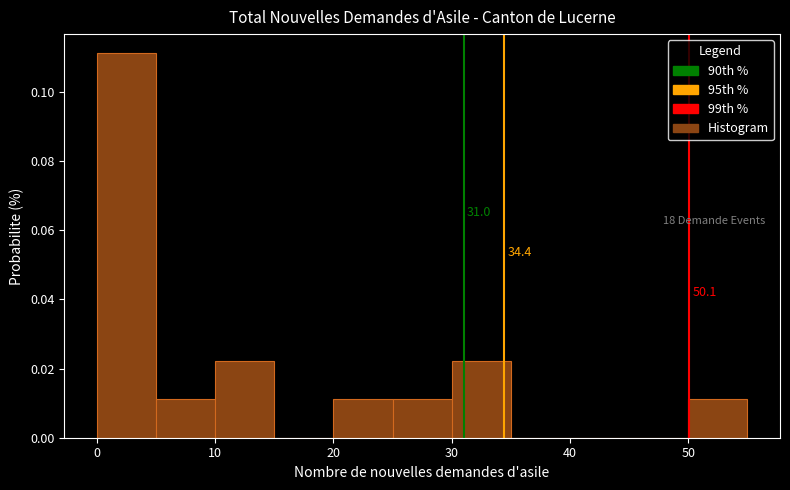

Over which range of the x-axis is the bar tallest?

0 to 5